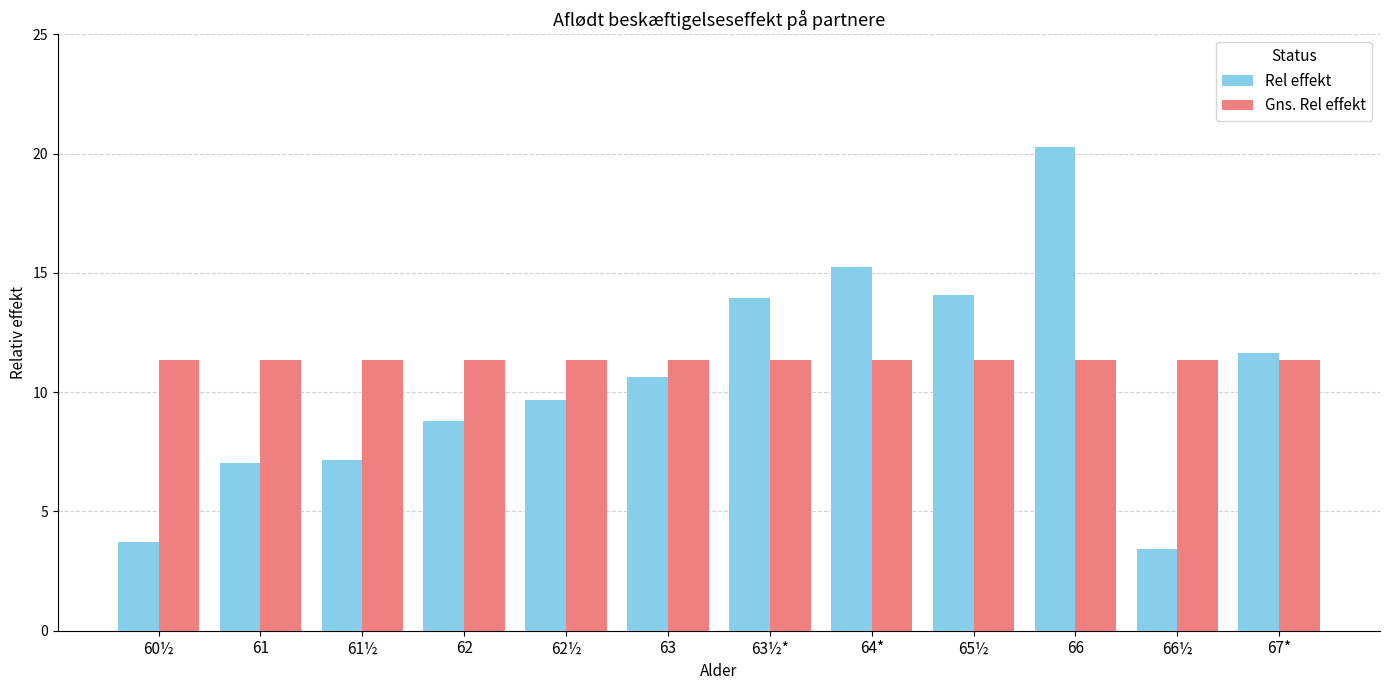

What is the highest value of the Gns. Rel effekt series?

11.4